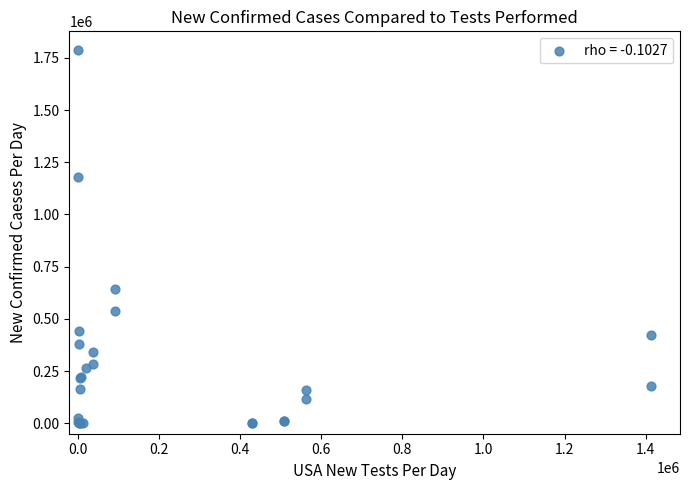

What Y value in the scatter plot is closest to 893936?

643258